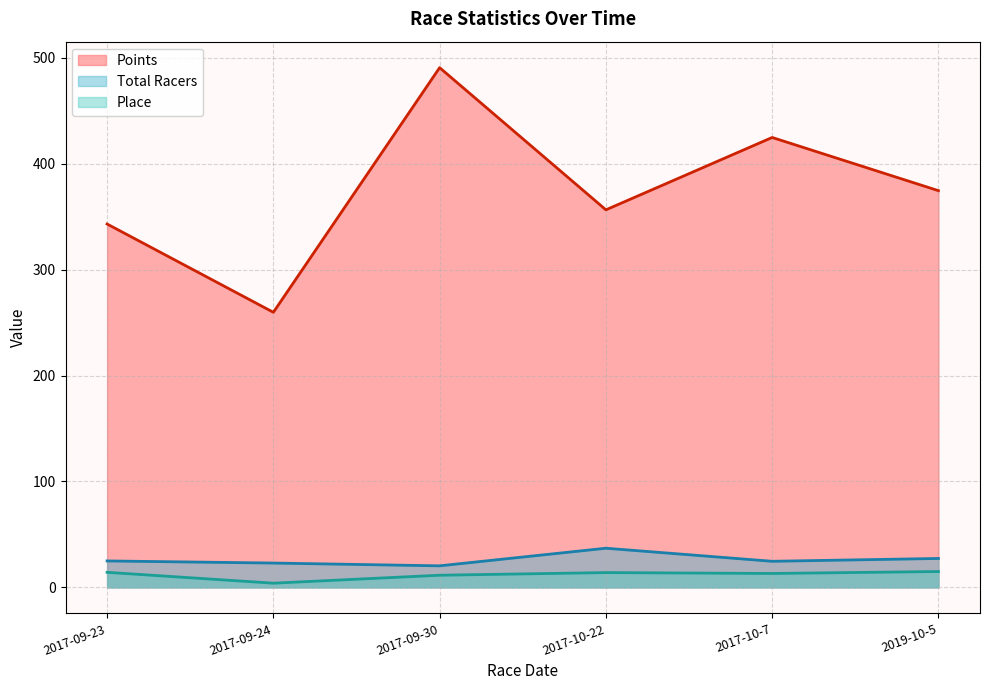

What is the difference between the highest and lowest values at 25?

346.9